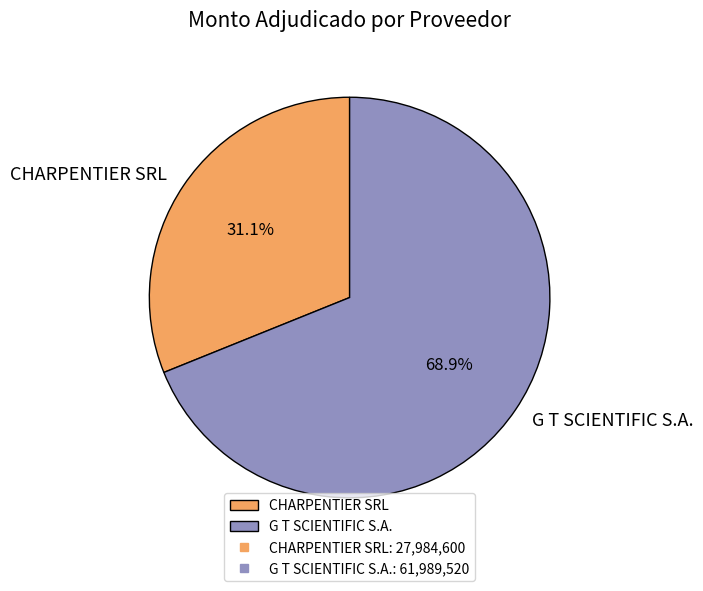

Does CHARPENTIER SRL account for over 50% of the chart?

No